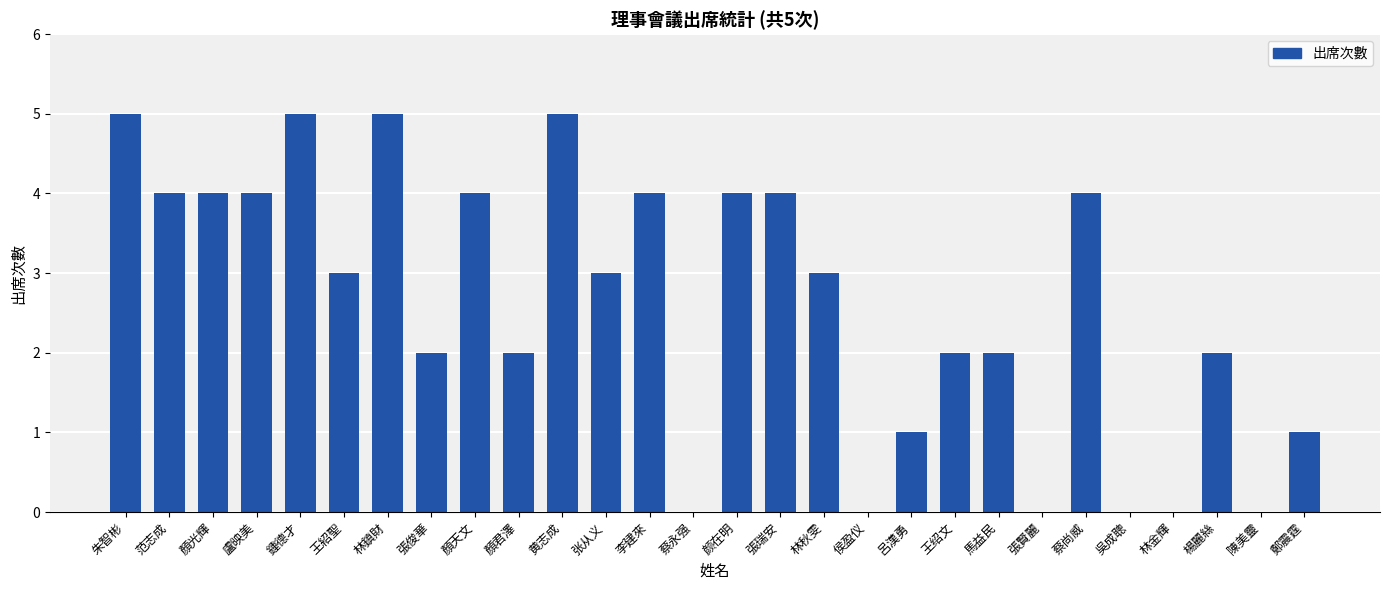

Is it true that the value at 林鎮財 is 5?

True